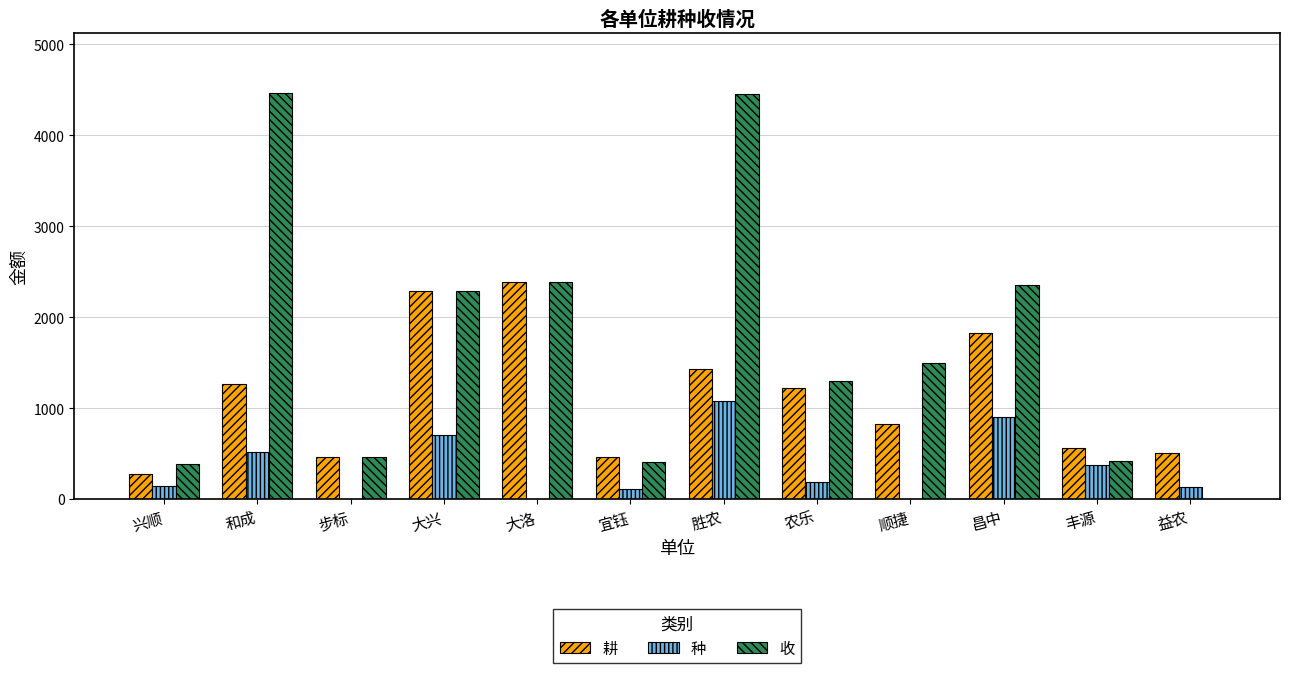

What is the greatest value displayed?

4459.8